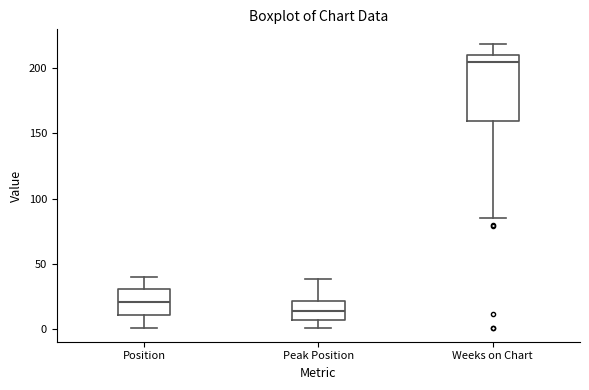

Reading left to right, transcribe this box plot: for each box, give where its median line is, the range the box spans, and where its two whiskers end, as read against the y-axis. The values are not printed on the chart, so give them approximately, as read against the axis.

Position: median 20, box 10 to 30, whiskers 0 to 40
Peak Position: median 15, box 5 to 20, whiskers 0 to 40
Weeks on Chart: median 205, box 160 to 210, whiskers 85 to 220